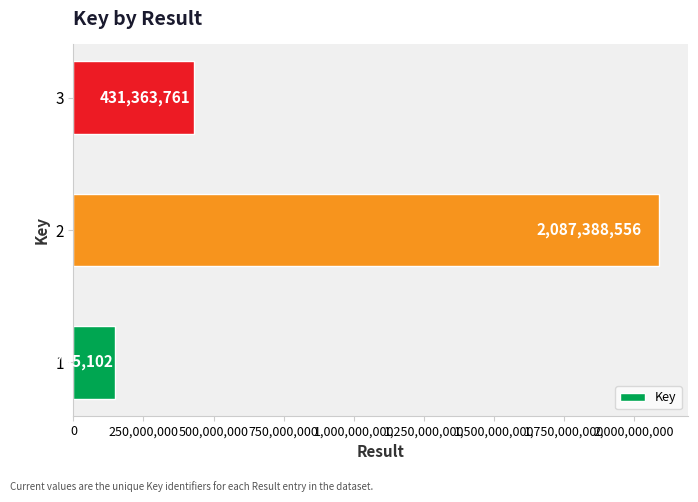

What is the smallest value displayed?

147785102